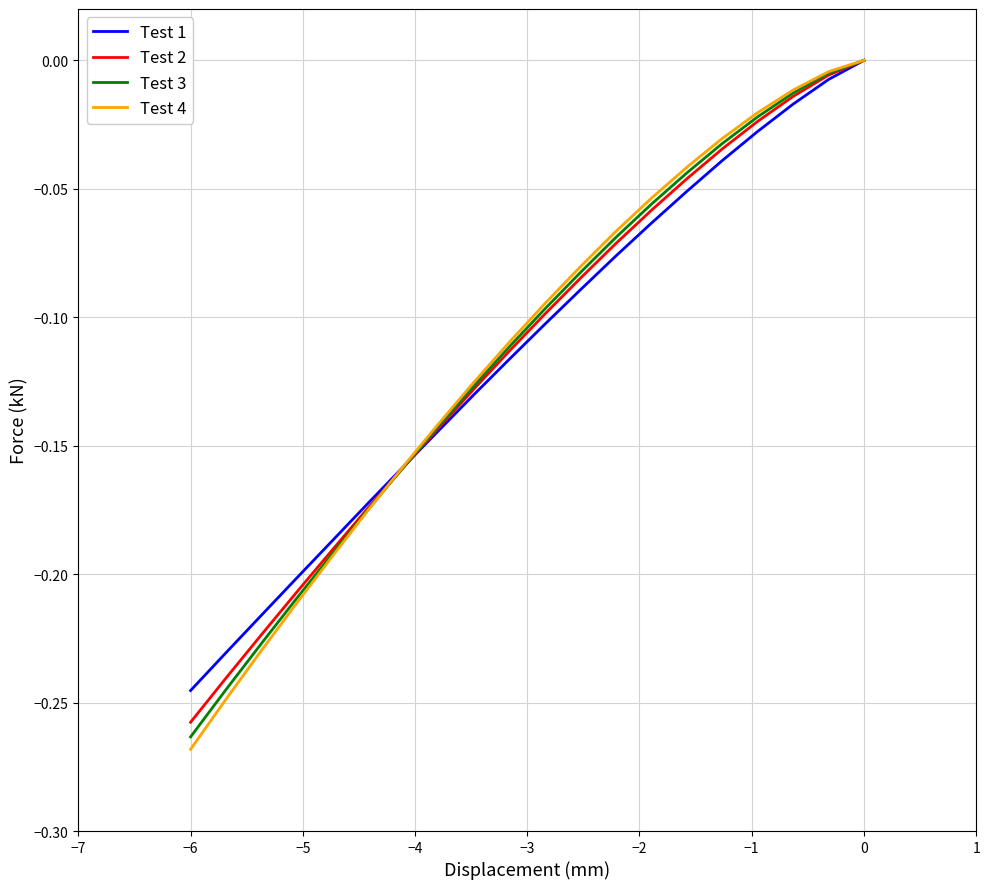

Does the chart have visible grid lines?

Yes